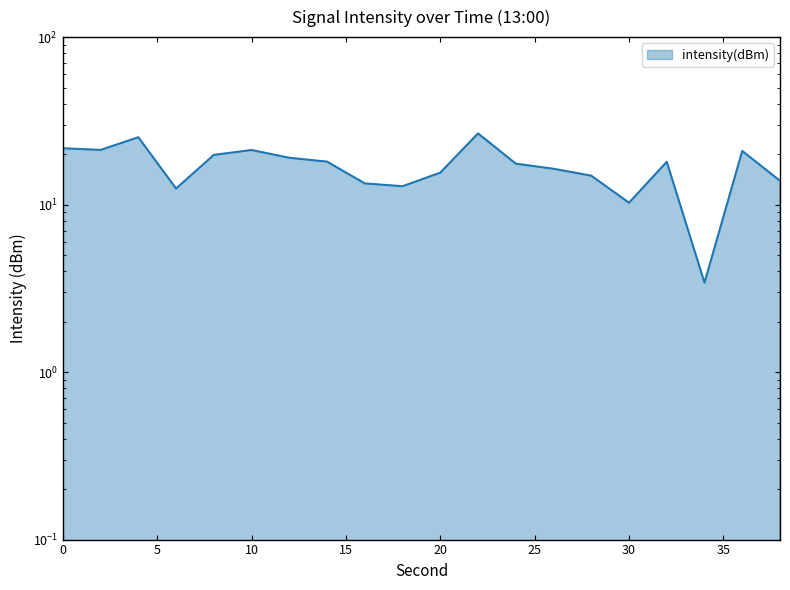

Does the chart display data point markers on the line(s)?

No